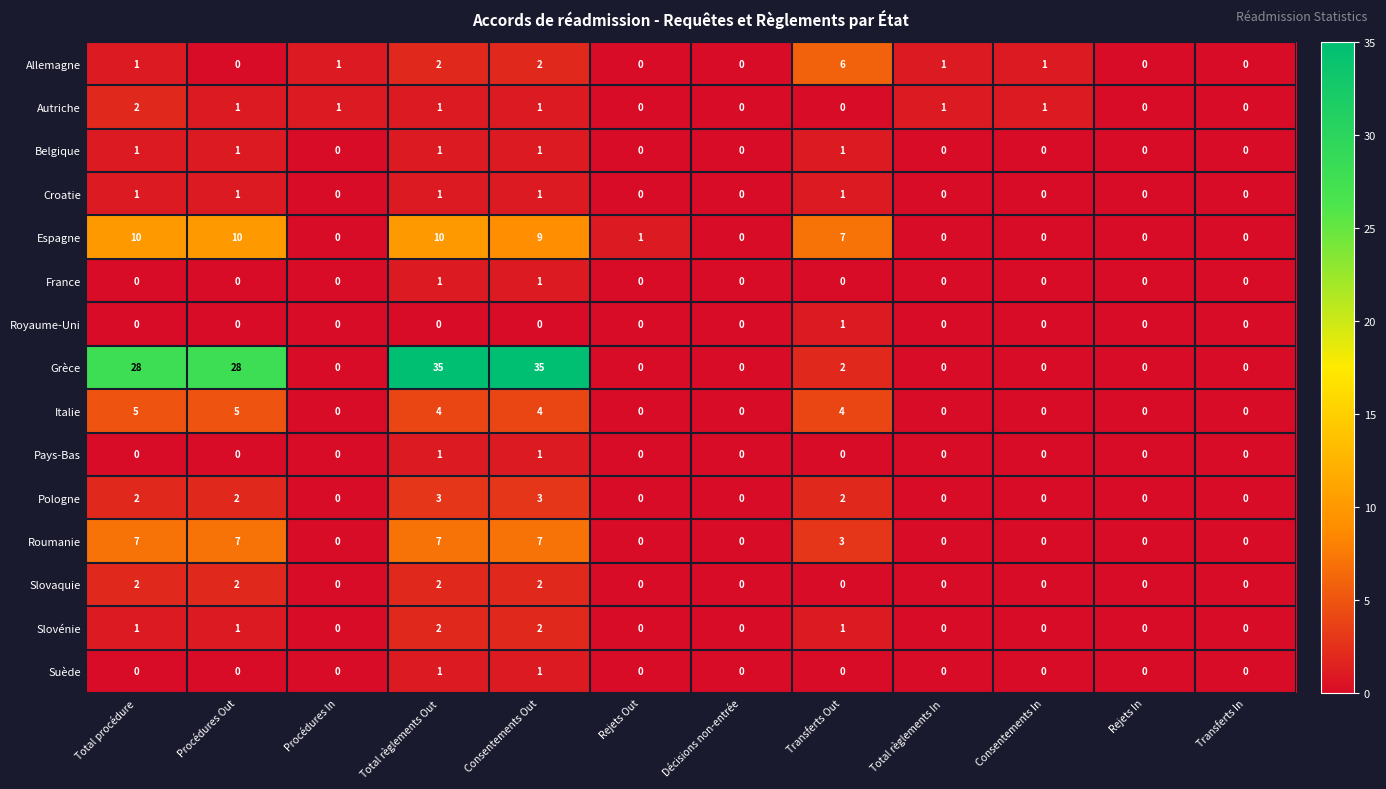

What is the difference between the highest and lowest values at Total règlements In?

1